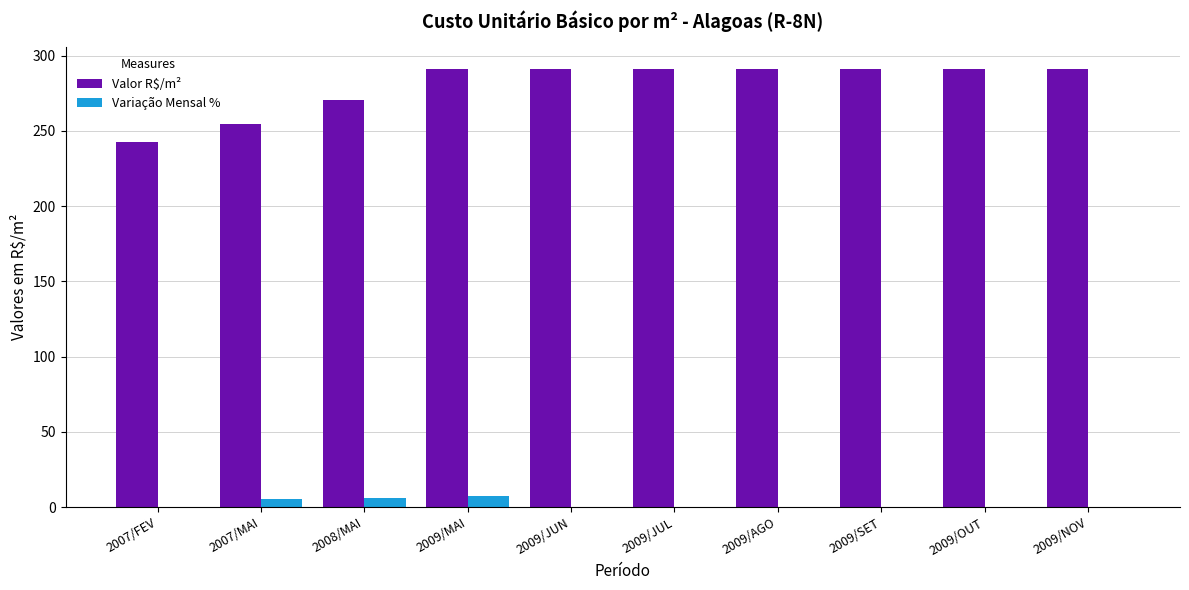

What is the greatest value displayed?

291.0